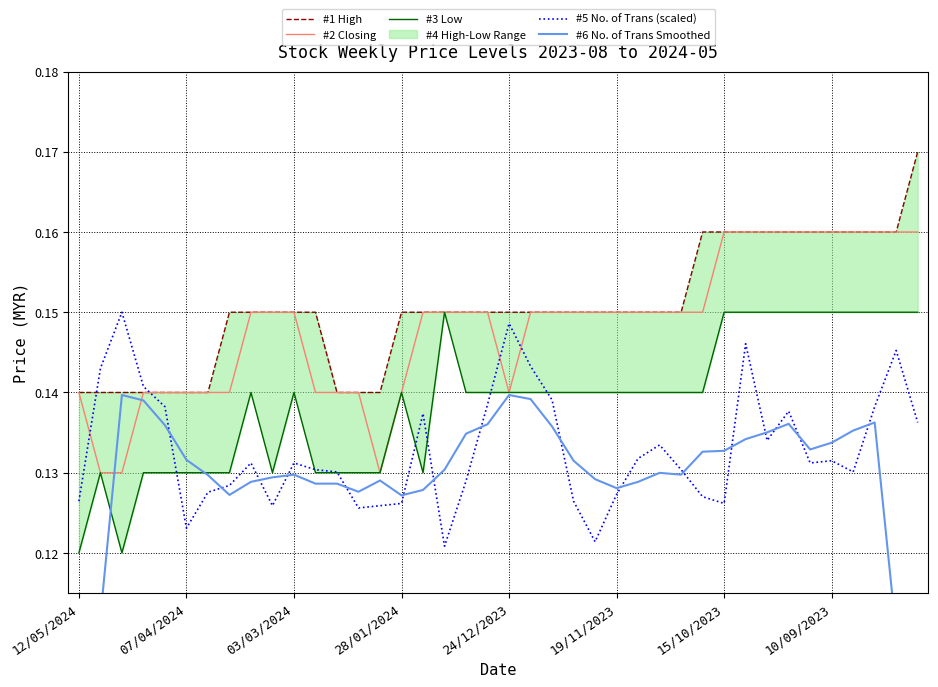

True or false: #1 High has more than 2 points higher than both neighbors.

False